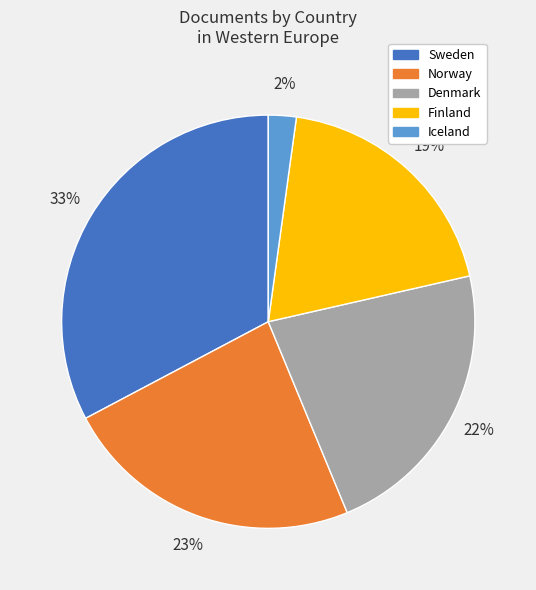

To the nearest percent, what is the difference between the Norway and Denmark slice percentages?

1%